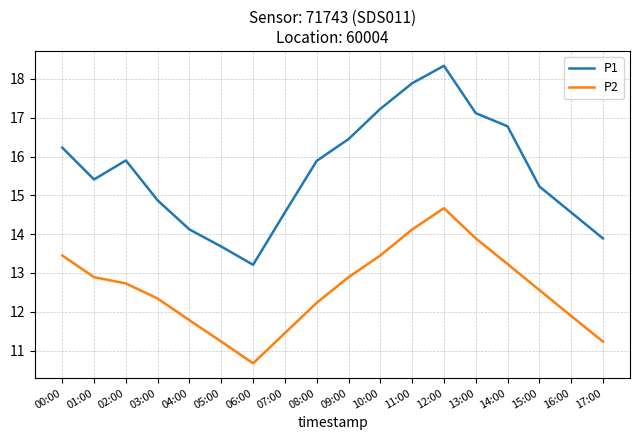

True or false: P1 has a value of 11.6 at 12:00.

False